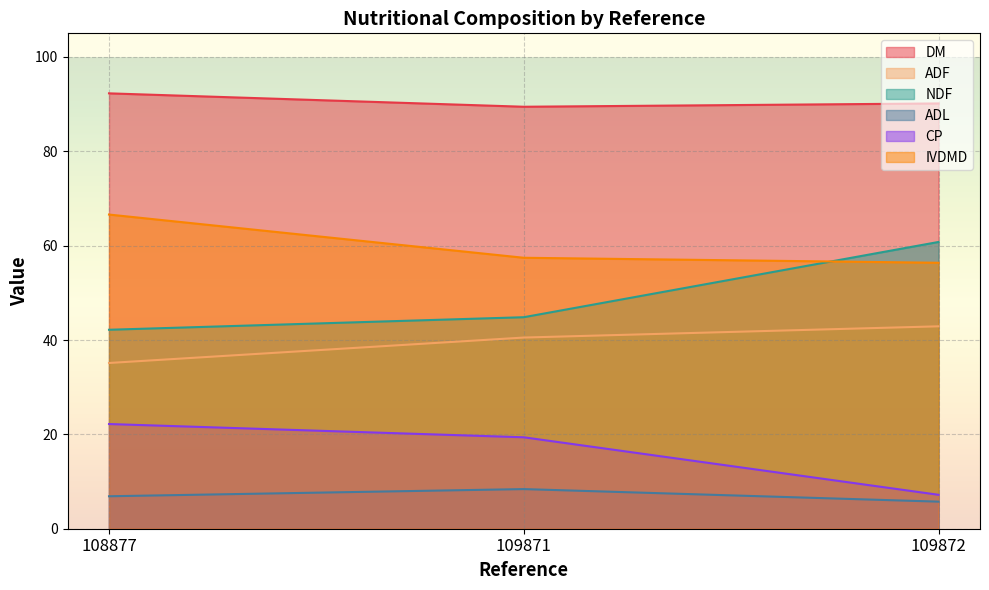

The IVDMD series shows 56.4 at 109872. True or false?

True